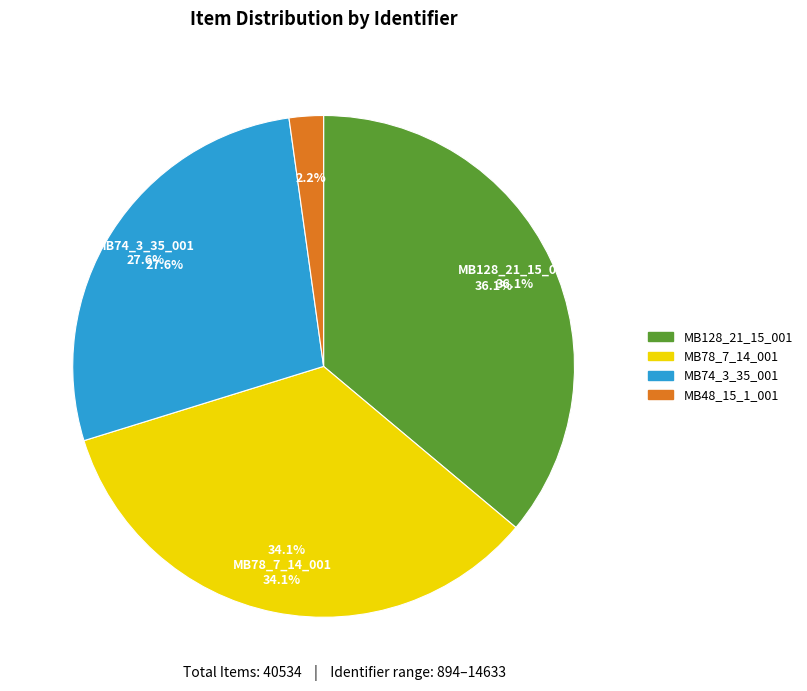

Combined, do MB78_7_14_001 and MB74_3_35_001 account for over 50%?

Yes